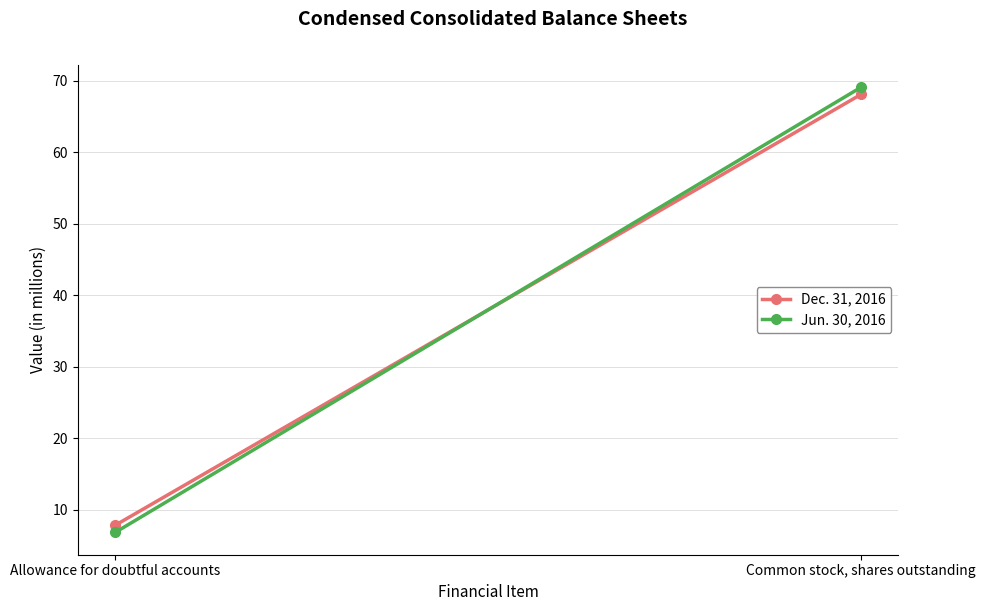

What are all the series names shown in the legend?

Dec. 31, 2016, Jun. 30, 2016